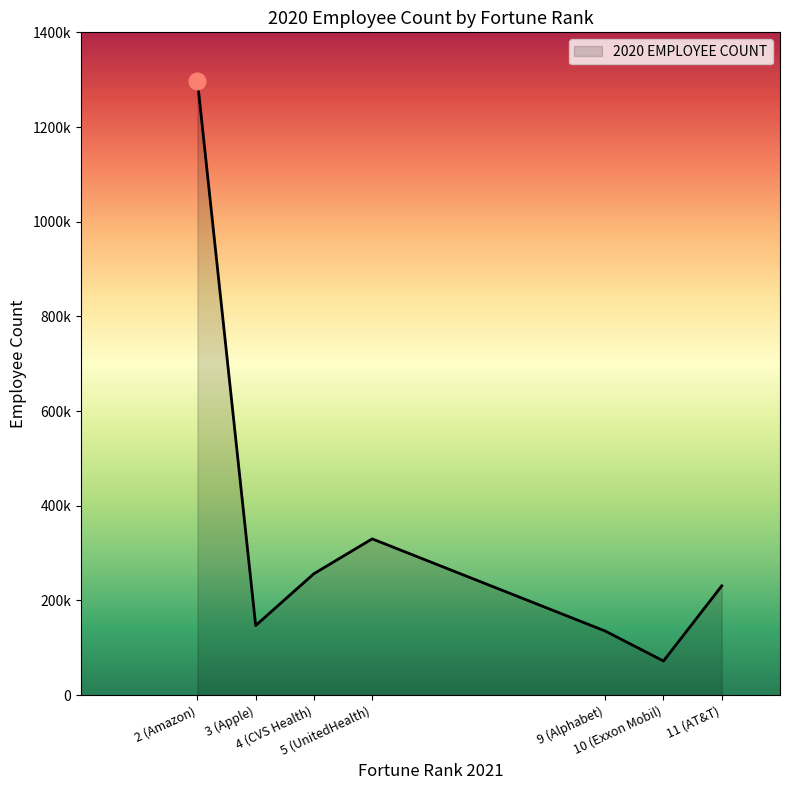

Does the chart have visible grid lines?

No